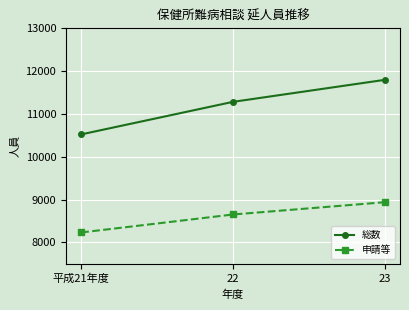

How many data points does each series have?

3